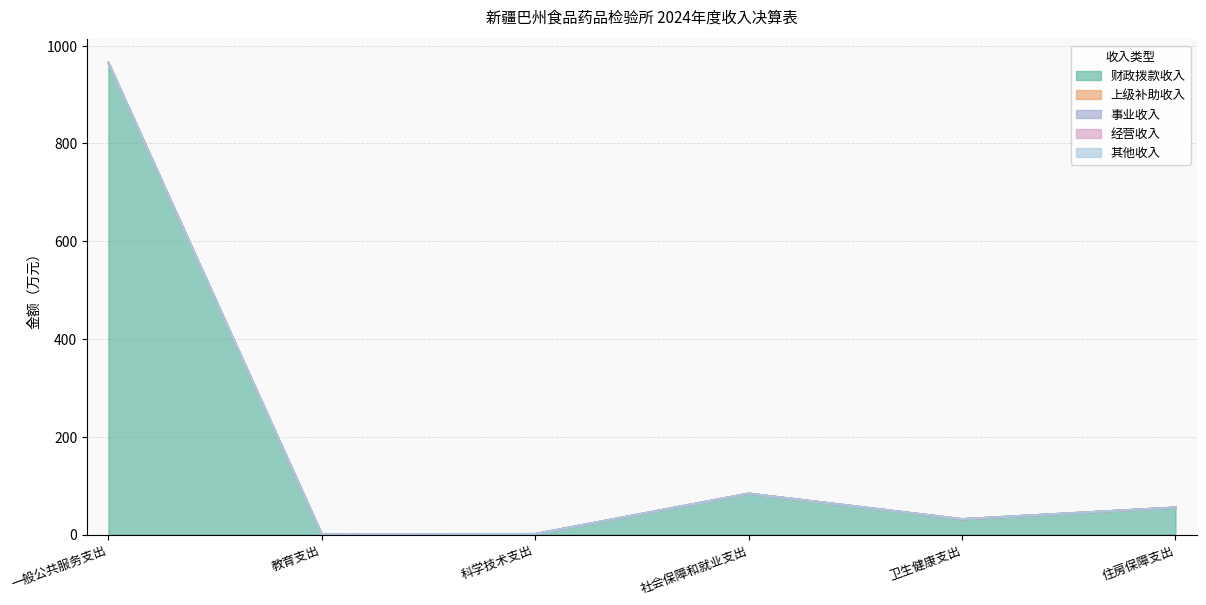

True or false: 事业收入 and 上级补助收入 cross at least once.

False